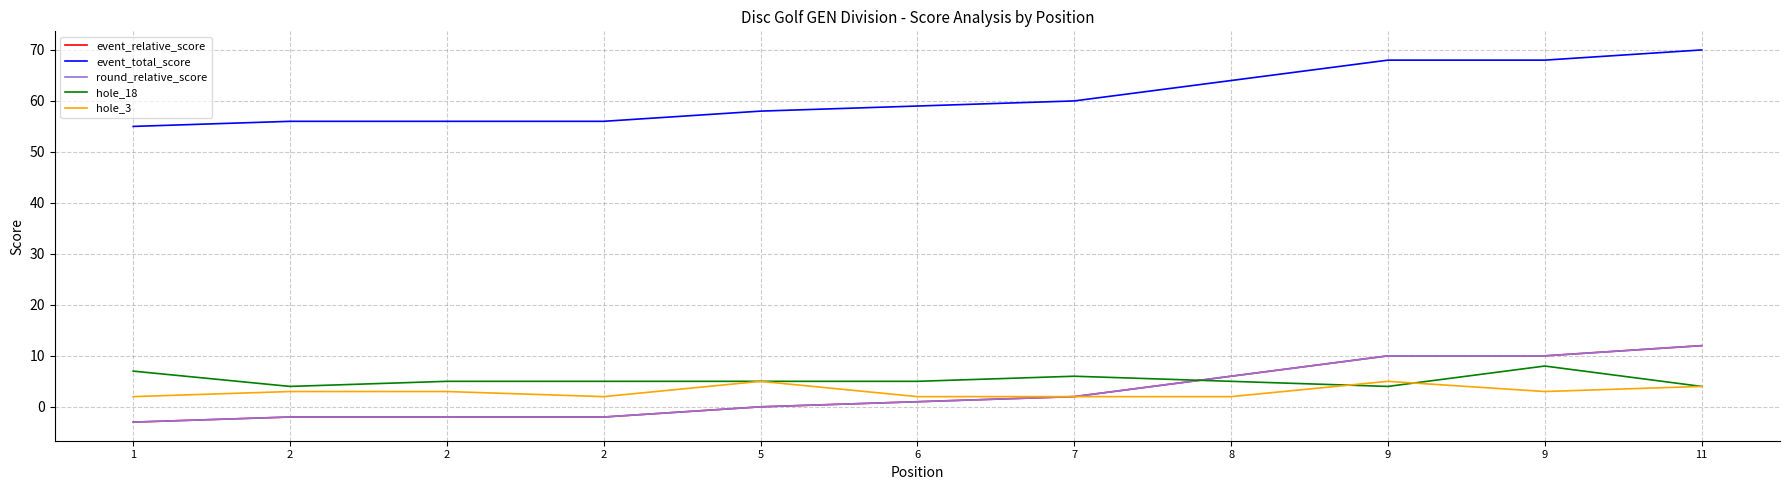

Which has a higher value, 2 or 8?

8